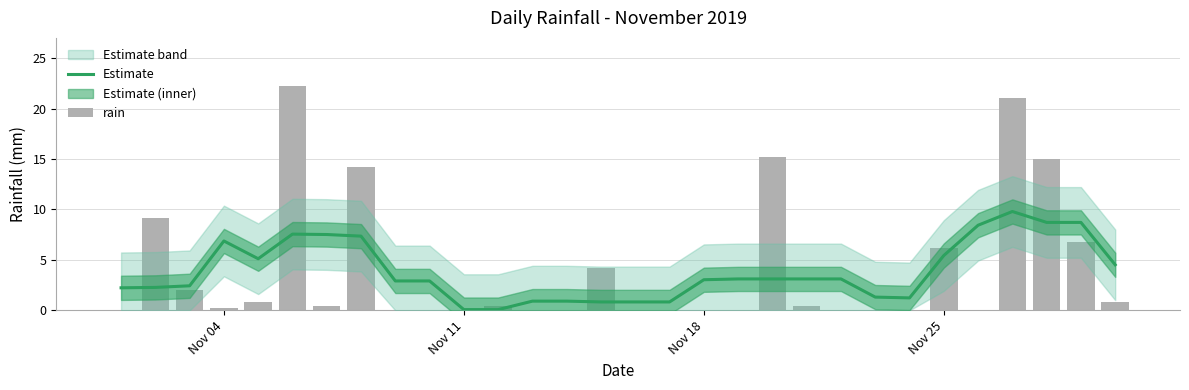

What is the approximate value of rain at Nov 25?

6.2